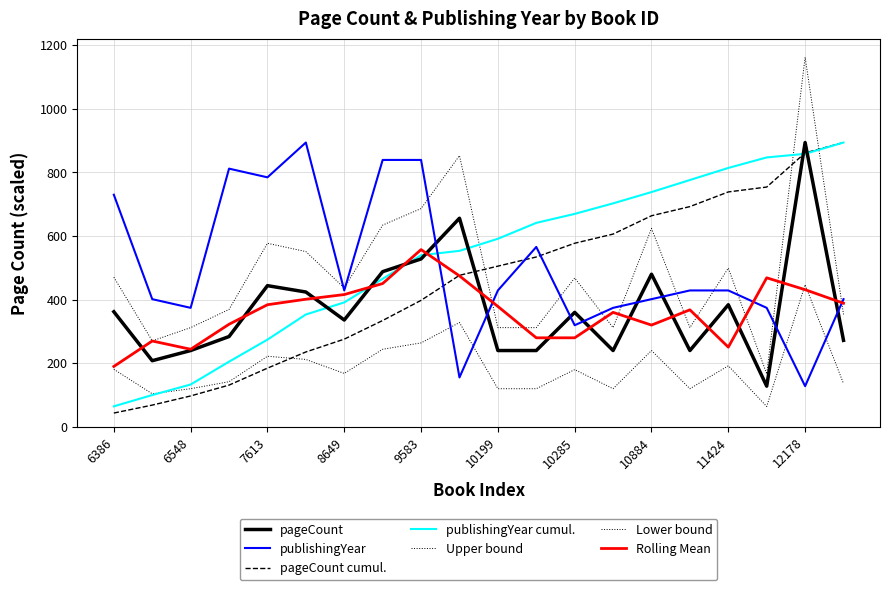

Does the chart have visible grid lines?

Yes